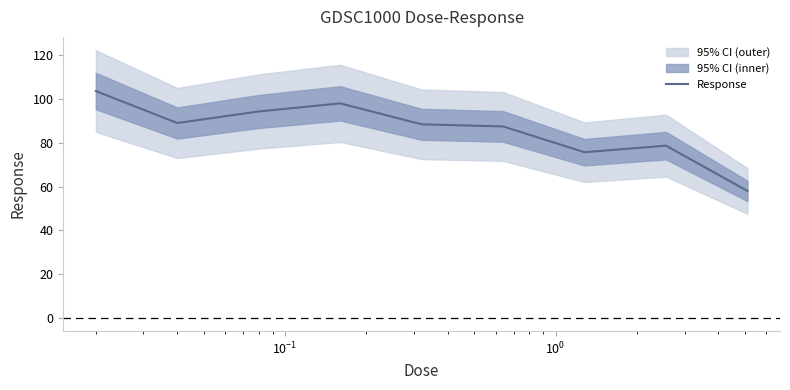

What is the value of the 1st point from the left?

103.7